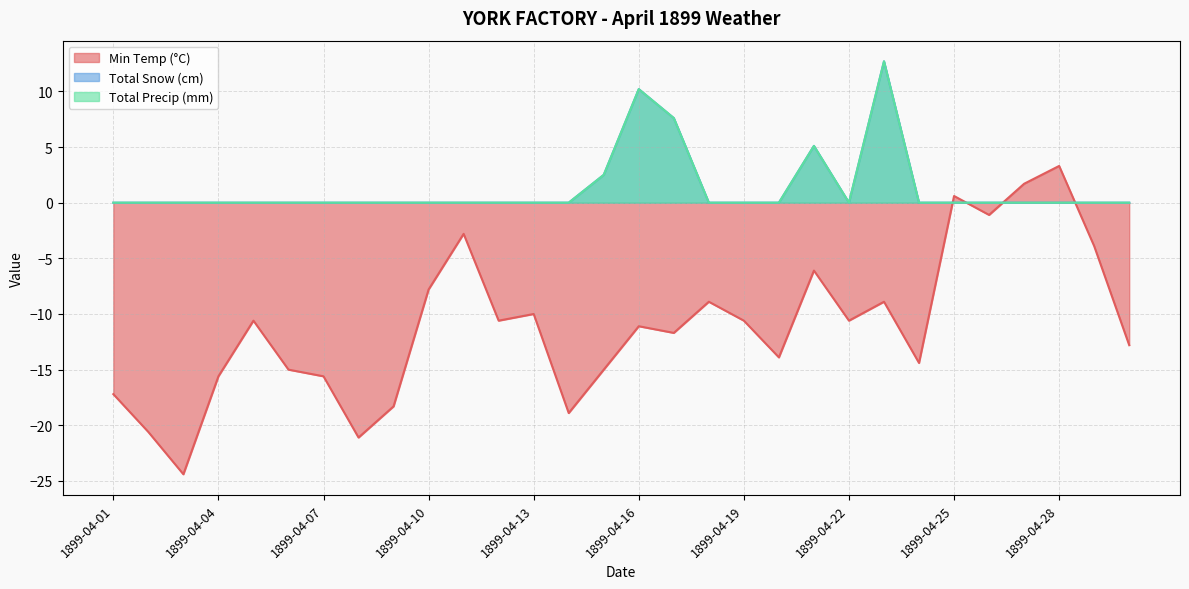

How many interior local valleys does the Min Temp (°C) series have?

9